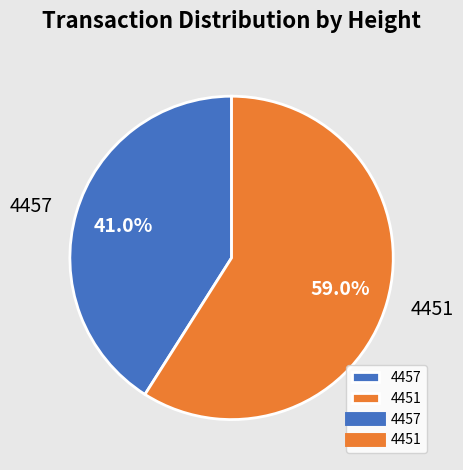

True or false: 4451 accounts for 59% of the total.

True